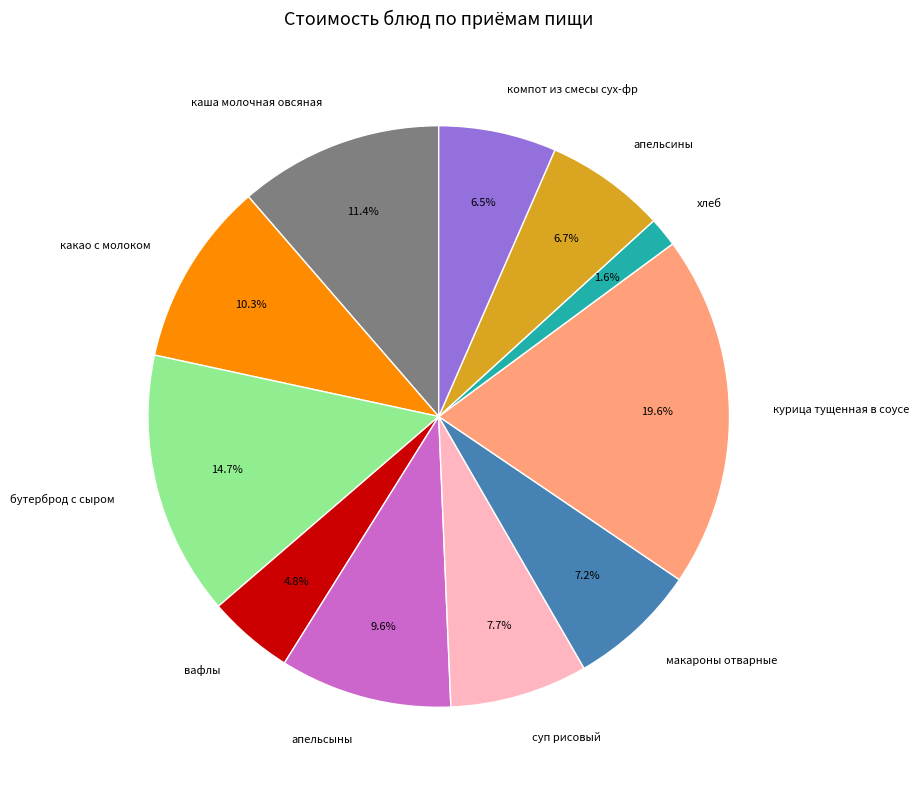

Is there a majority slice in this chart?

No